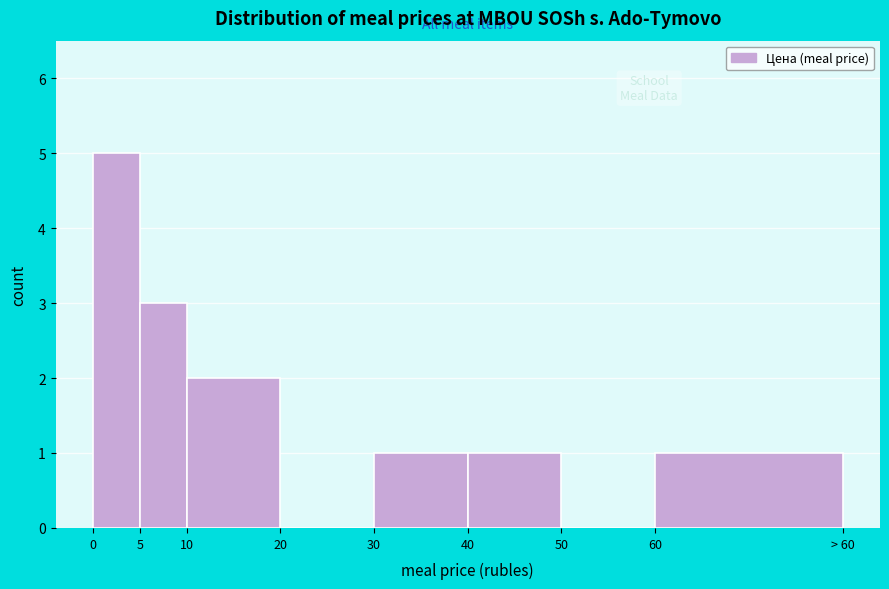

Reading left to right, transcribe all the data shown in this chart.

0=5	5=3	10=2	20=0	30=1	40=1	50=0	60=1